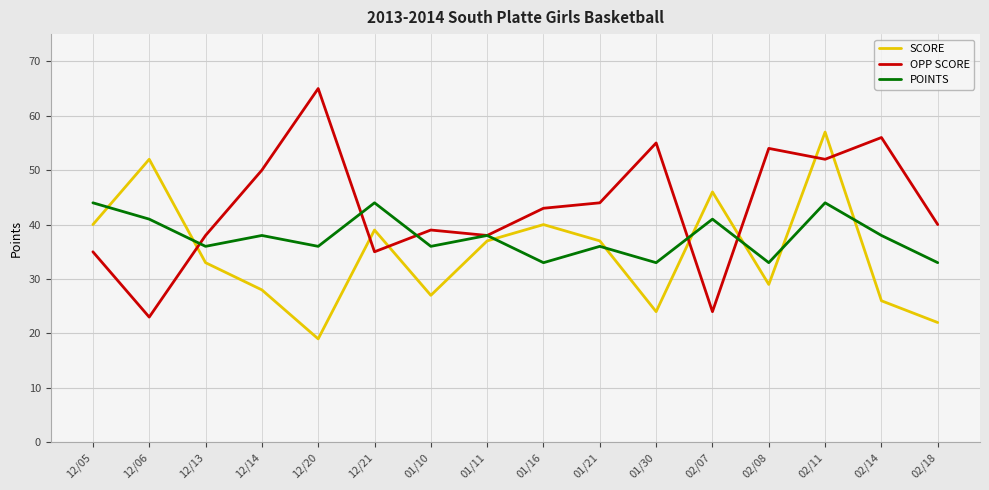

After their last crossing, which series has the higher values: OPP SCORE or SCORE?

OPP SCORE